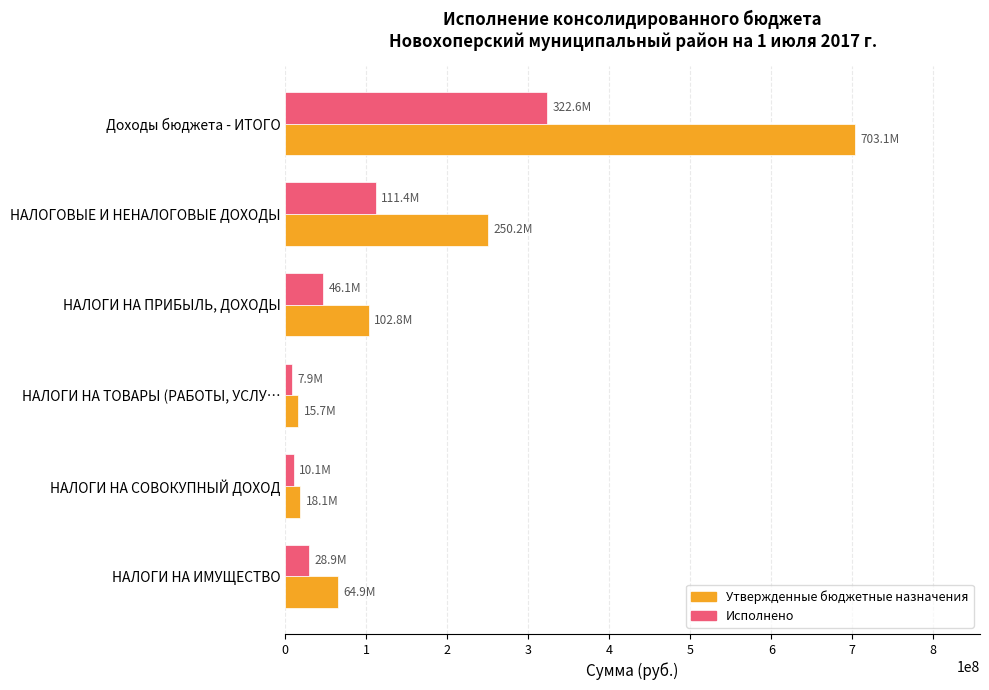

What is the difference between the highest and lowest values at Доходы бюджета - ИТОГО?

380480238.7